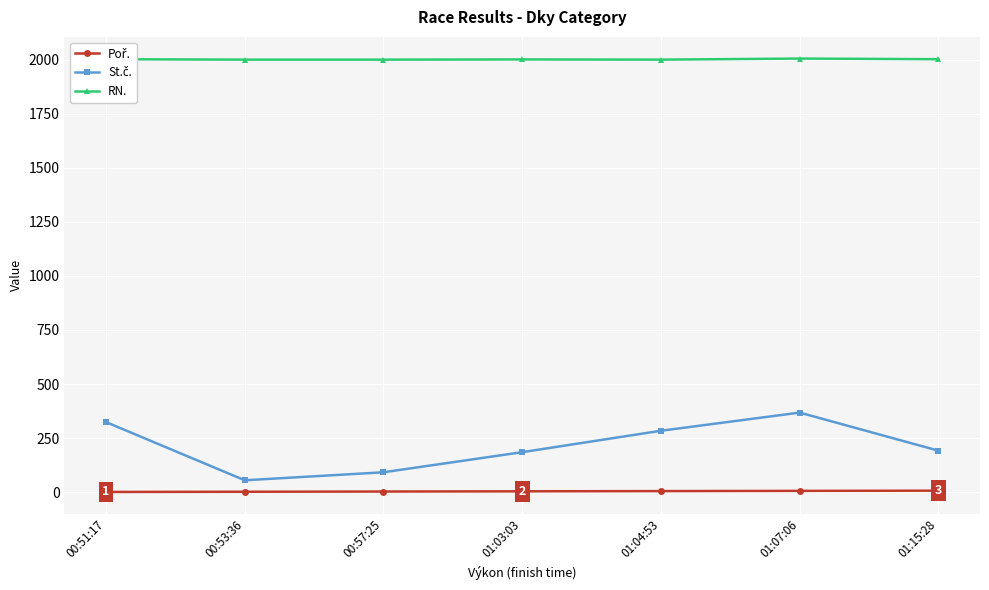

What is the label of the 2nd point from the right?

01:07:06